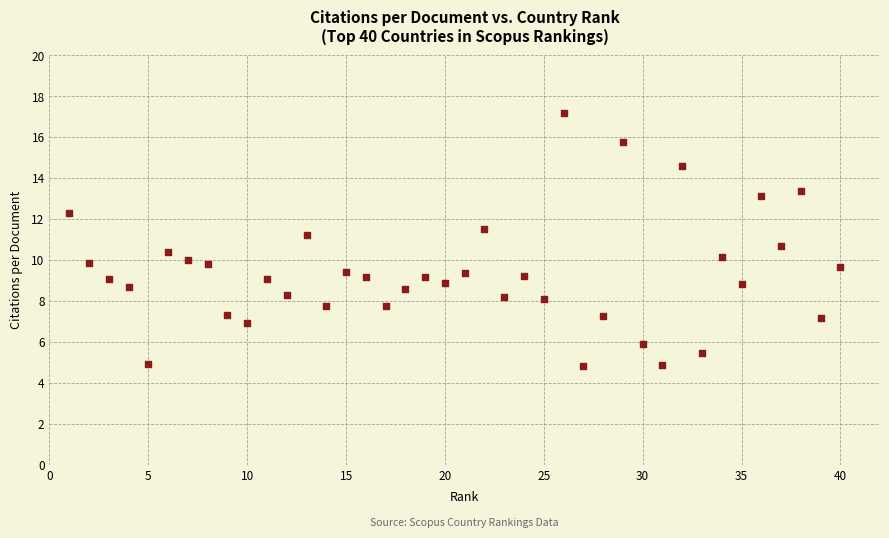

What is the range of X values (max minus min)?

39.0